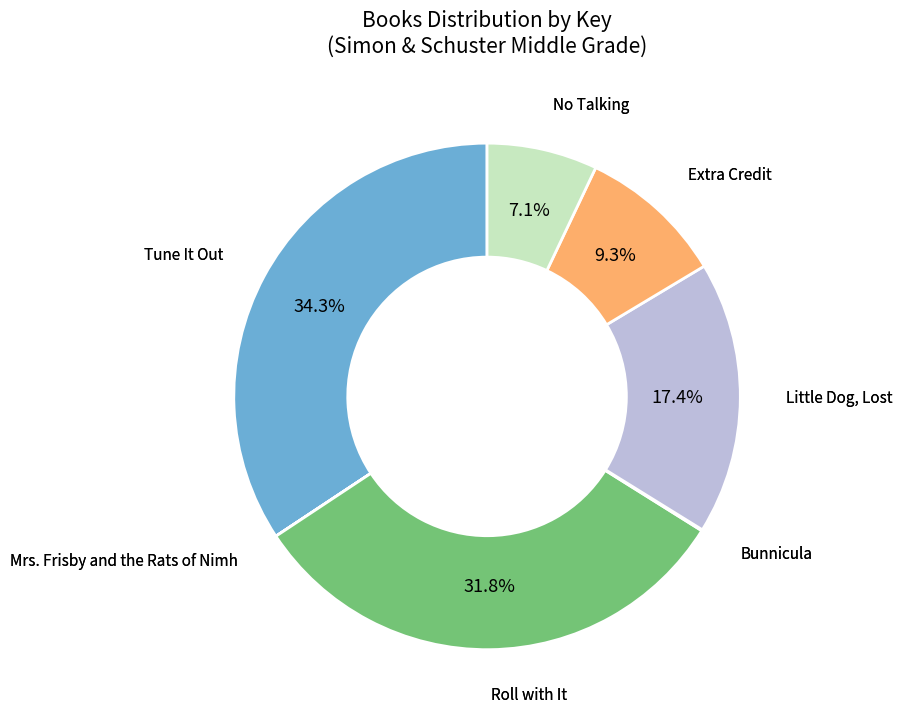

To the nearest percent, what is the average slice percentage?

14%